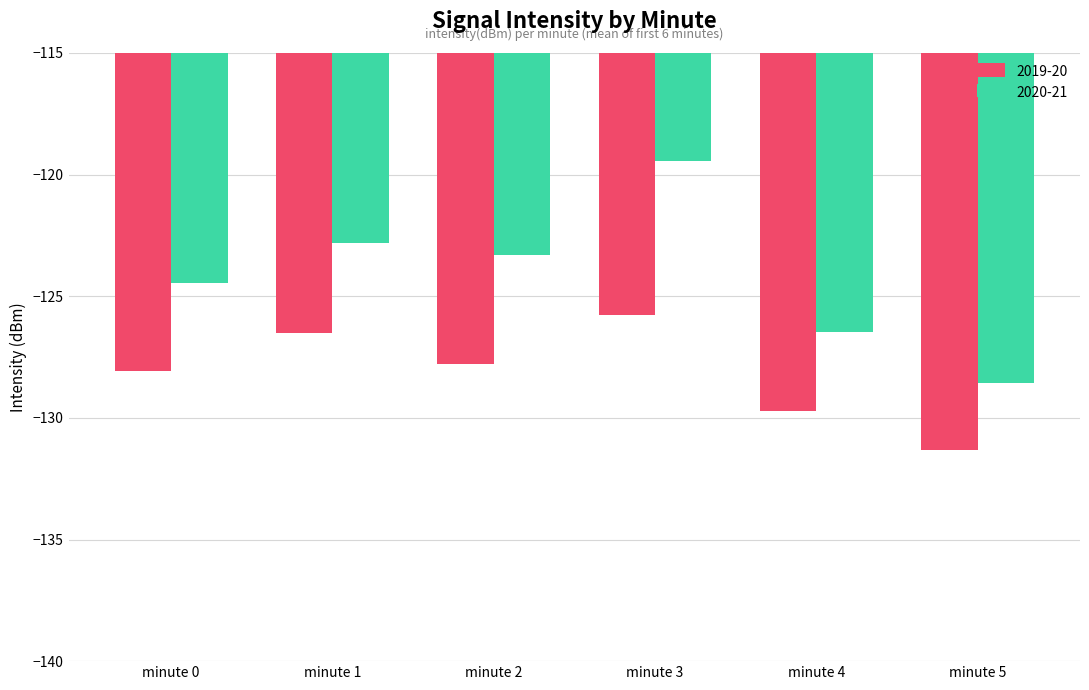

What is the difference between the second highest and minimum values in the 2020-21 series?

5.7